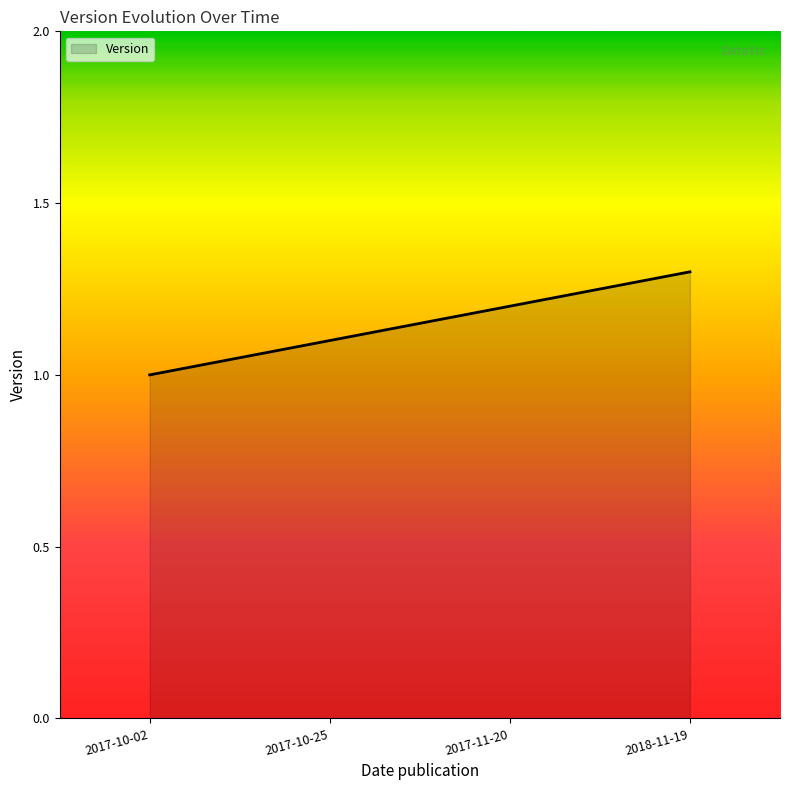

Read the value at 2017-10-02.

1.0